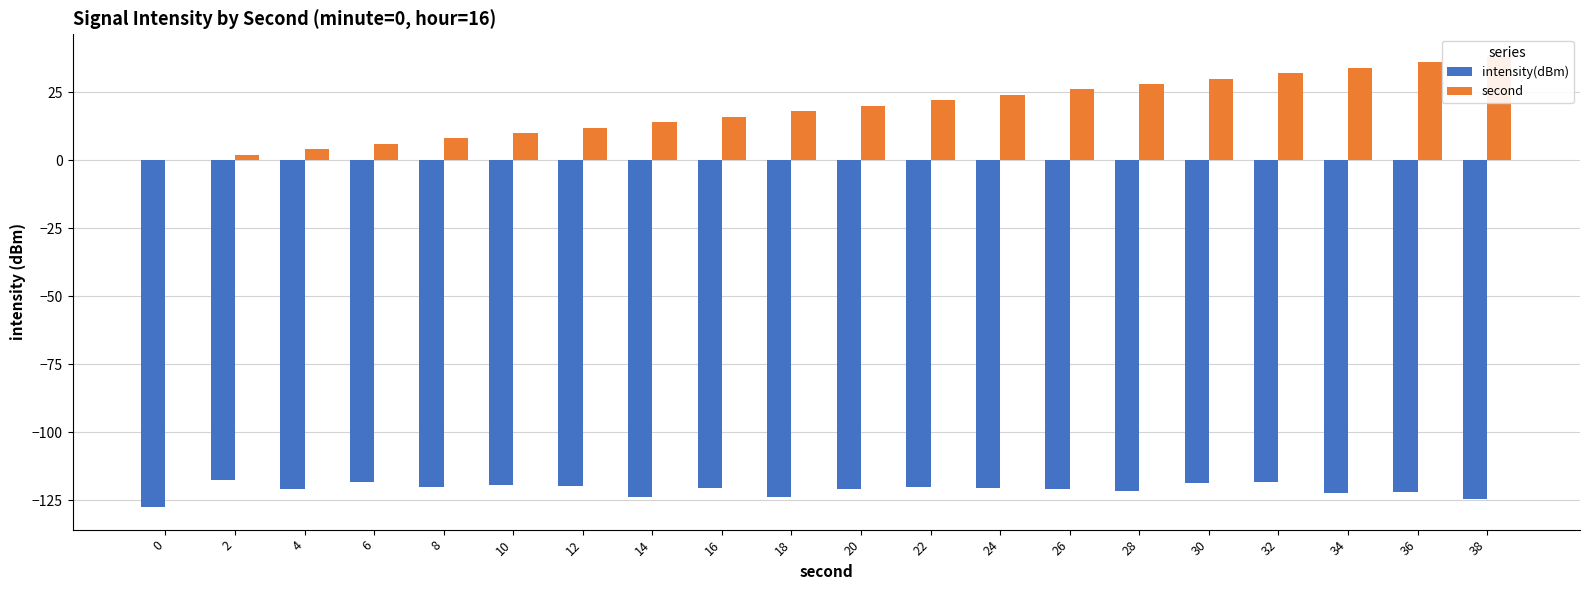

True or false: second has a value of 22.0 at 22.

True